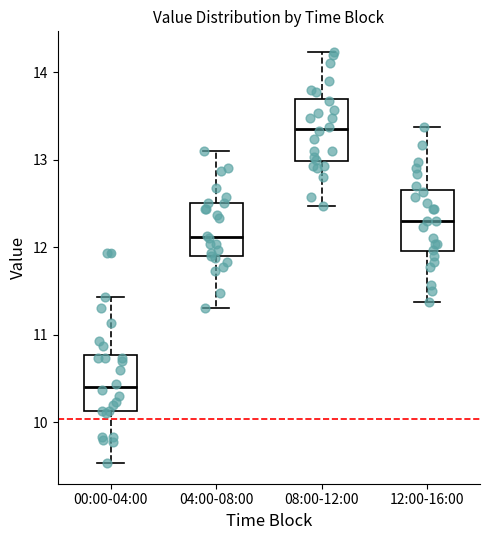

Reading left to right, transcribe this box plot: for each box, give where its median line is, the range the box spans, and where its two whiskers end, as read against the y-axis. The values are not printed on the chart, so give them approximately, as read against the axis.

00:00-04:00: median 10.4, box 10.1 to 10.8, whiskers 9.5 to 11.4
04:00-08:00: median 12.1, box 11.9 to 12.5, whiskers 11.3 to 13.1
08:00-12:00: median 13.4, box 13.0 to 13.7, whiskers 12.5 to 14.2
12:00-16:00: median 12.3, box 12.0 to 12.6, whiskers 11.4 to 13.4